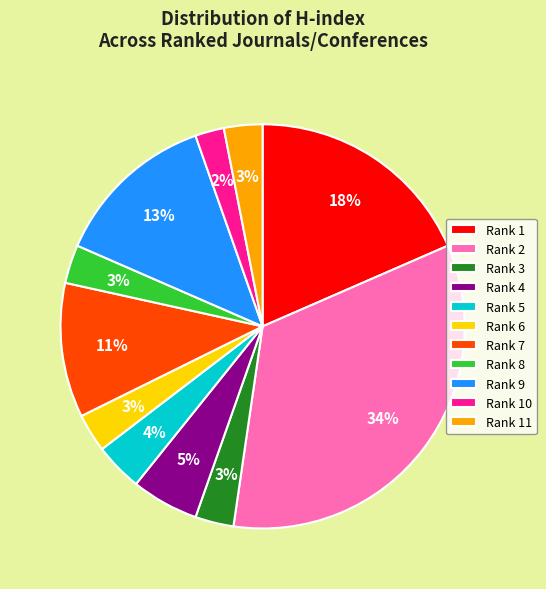

Which has a higher value, Rank 6 or Rank 9?

Rank 9